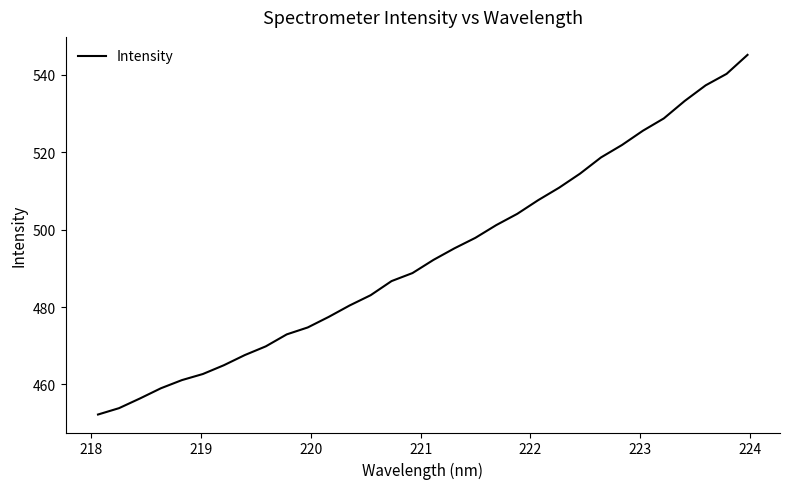

True or false: there are more than 1 points higher than both neighbors.

False